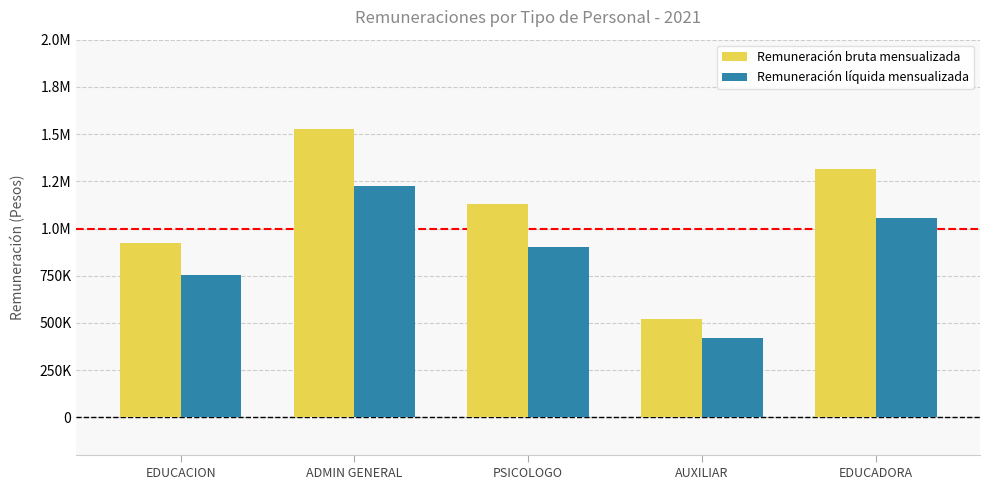

What is the difference between the highest and lowest values at AUXILIAR?

100493